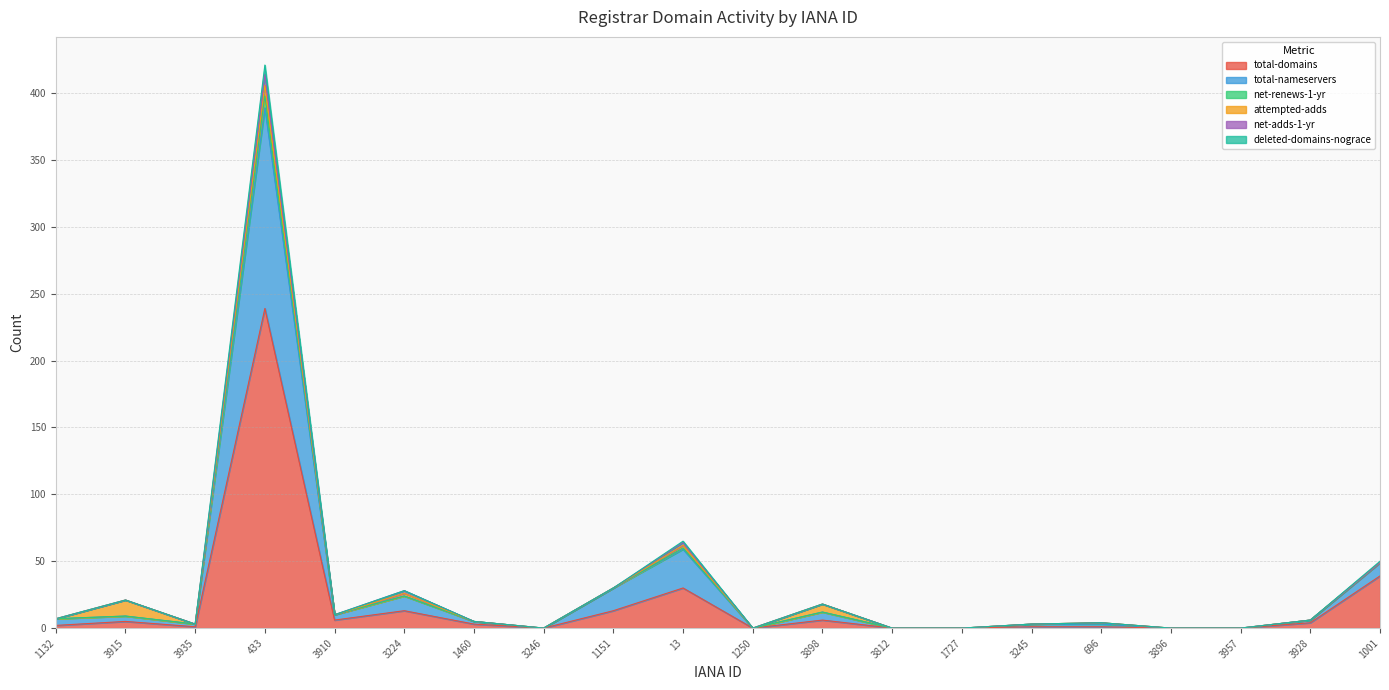

At which label does total-domains reach its peak?

433